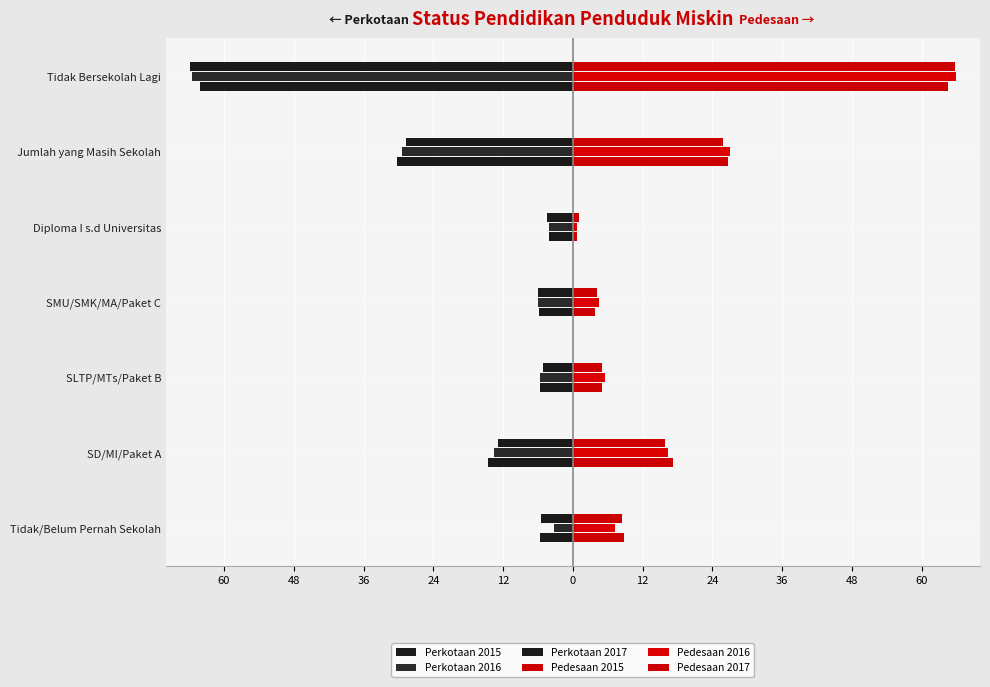

What is the difference between the second highest and second lowest values in the Perkotaan 2017 series?

23.5